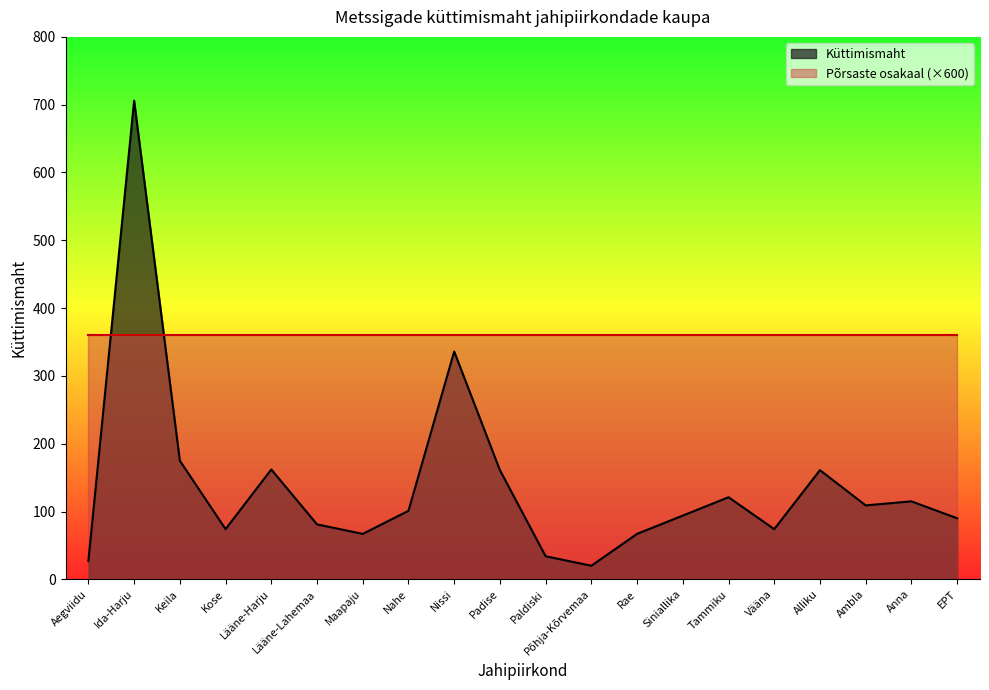

What is the label of the 12th point from the right?

Nissi